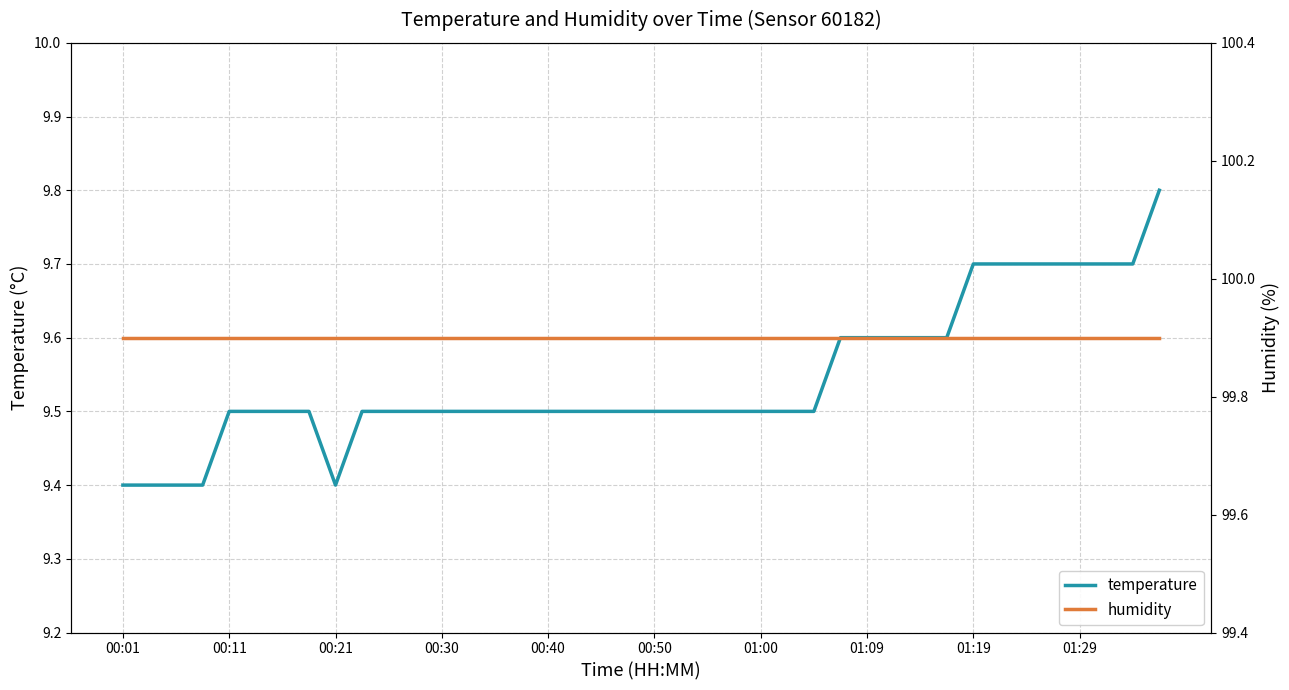

What is the greatest value displayed?

99.9